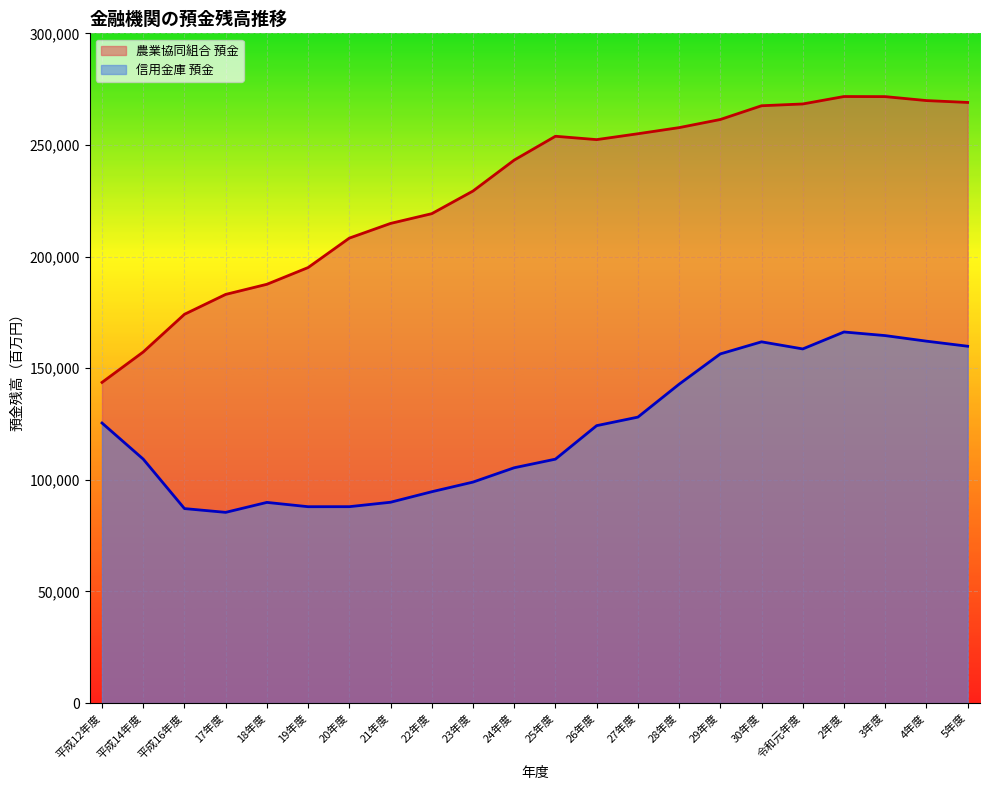

The 信用金庫 預金 series shows 156399 at 29年度. True or false?

True